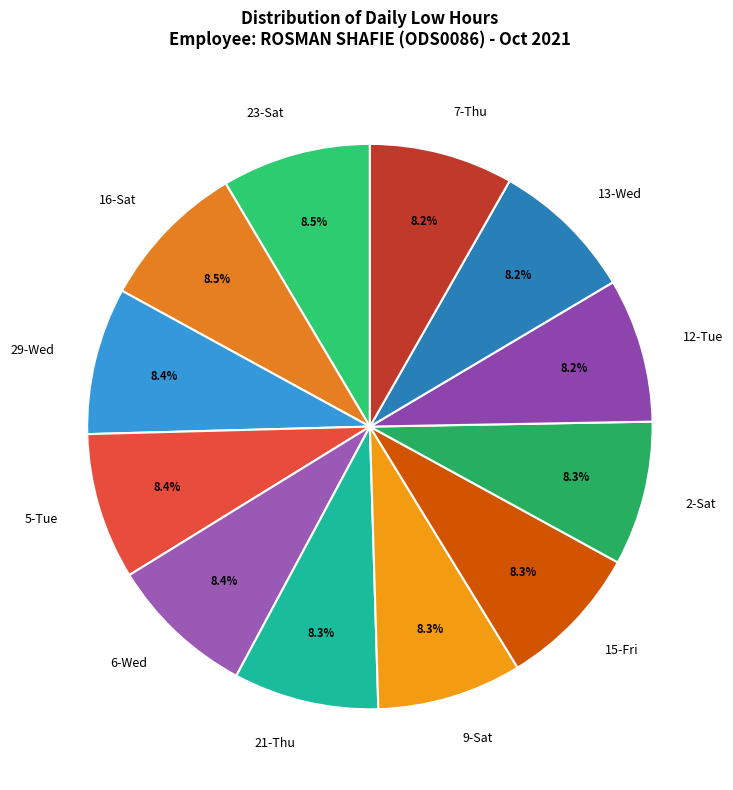

Is there a majority slice in this chart?

No